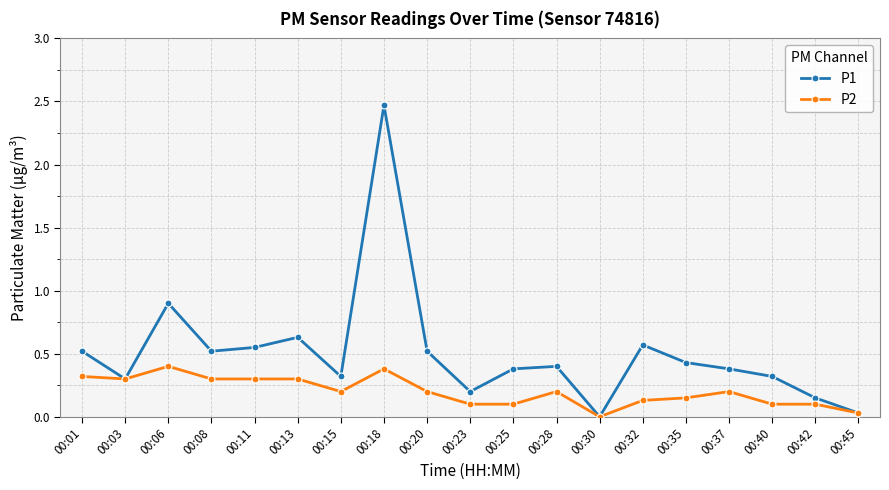

Rank the series by their maximum value, from highest to lowest.

P1, P2